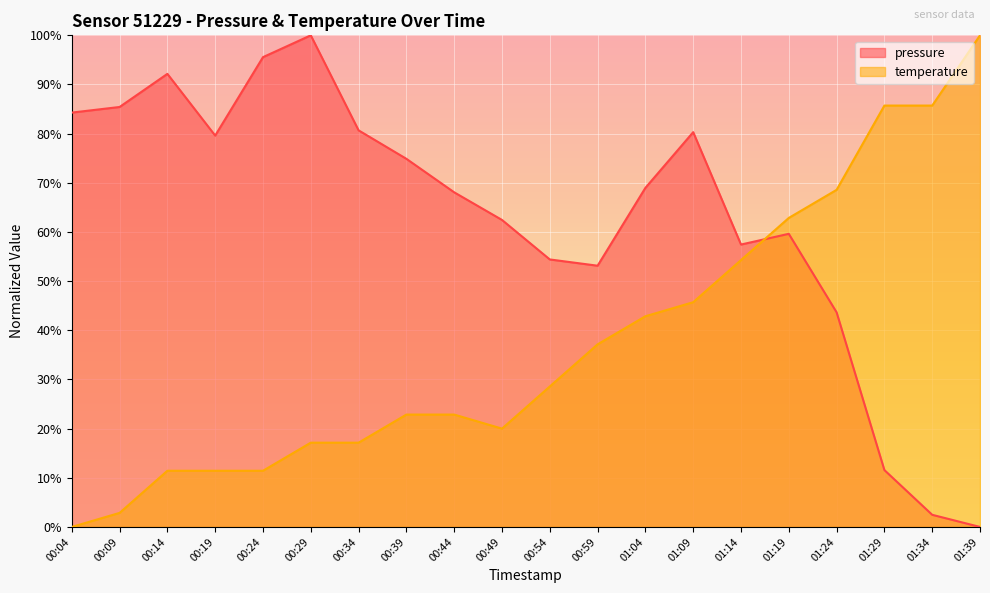

At which label does pressure first exceed 68?

00:04